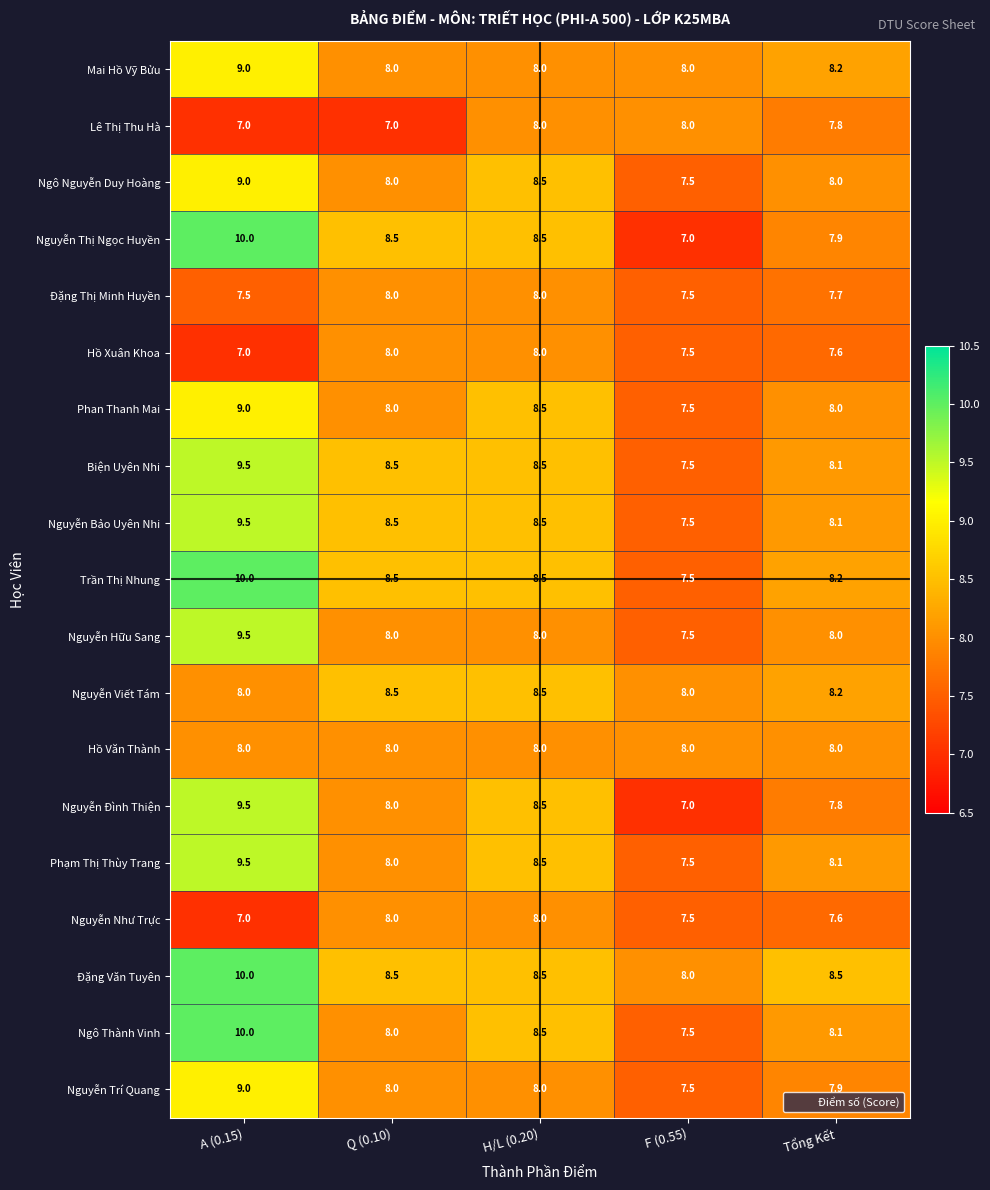

At how many categories does at least one series exceed 7?

5